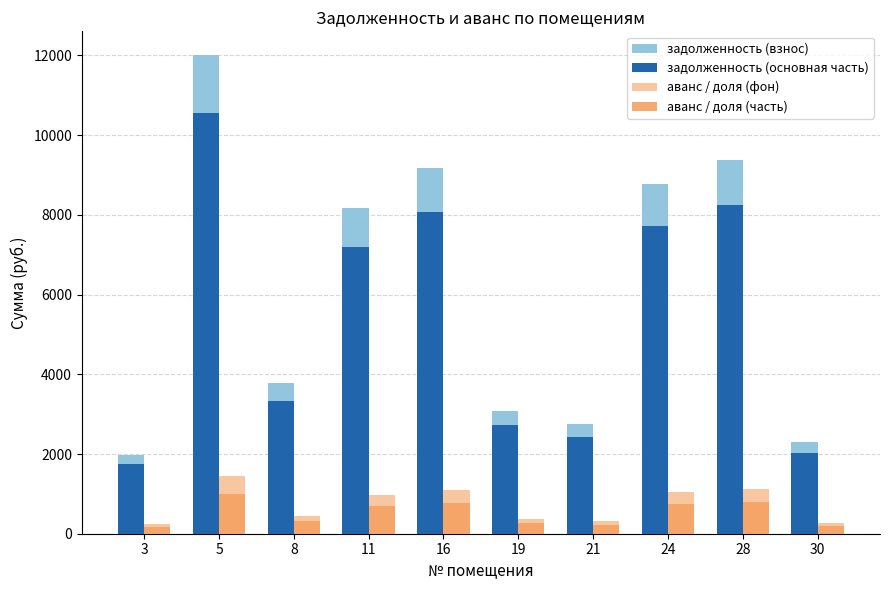

How many data points in задолженность (взнос) are less than 8161?

5